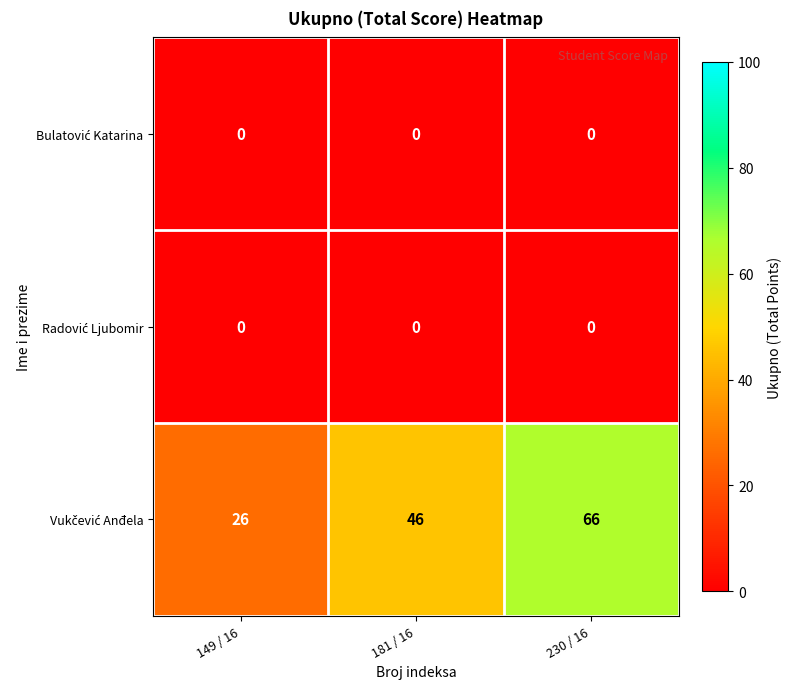

Count the number of data series in this chart.

3